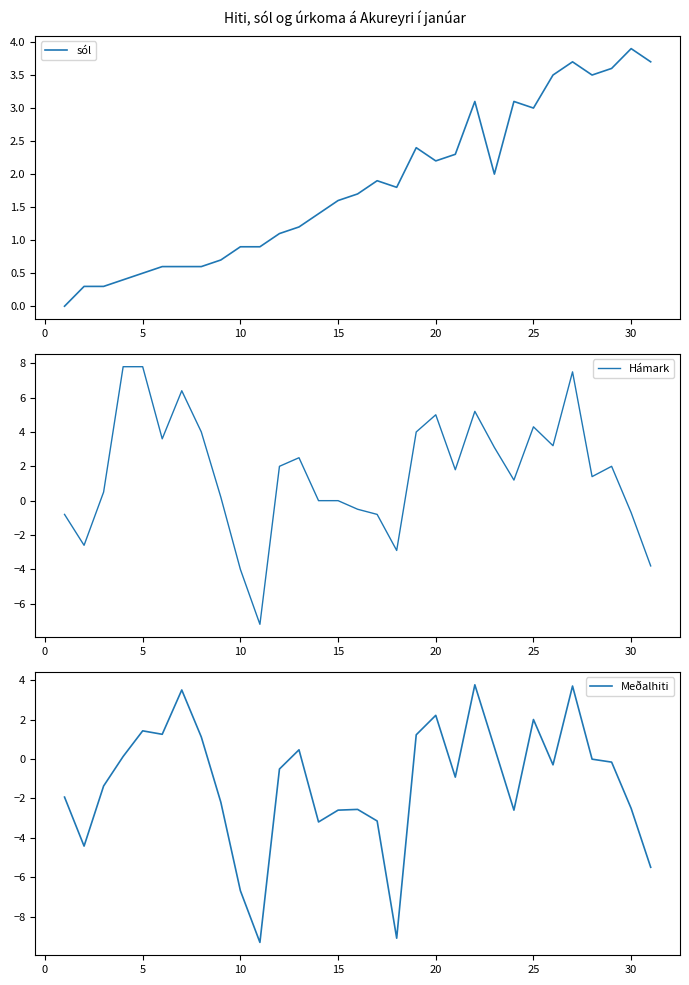

What is the minimum value for Meðalhiti?

-9.3